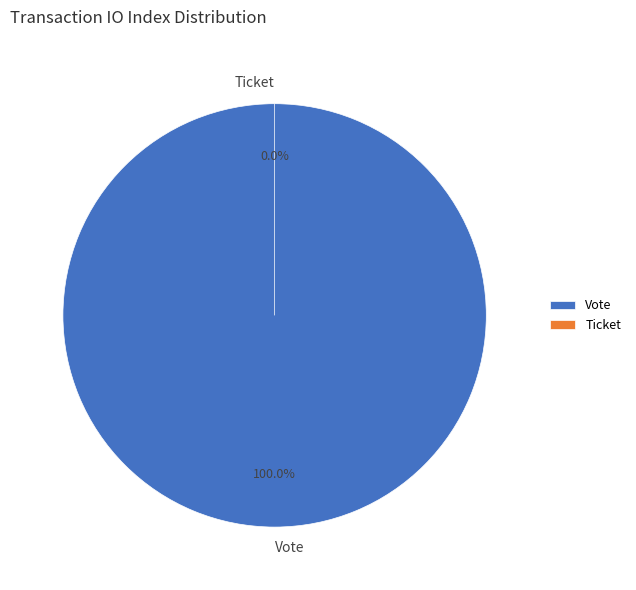

To the nearest percent, what percentage of the pie is Vote?

100%